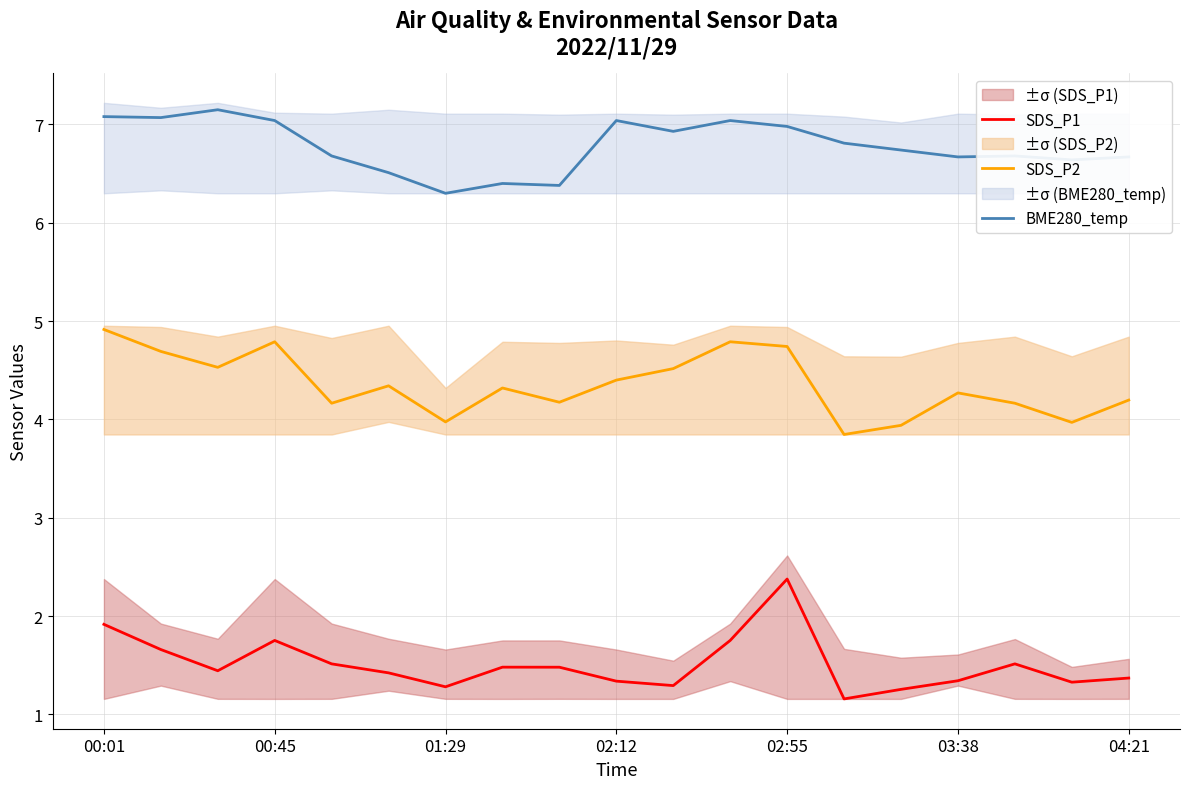

Which category has the highest value in the SDS_P1 series?

02:55